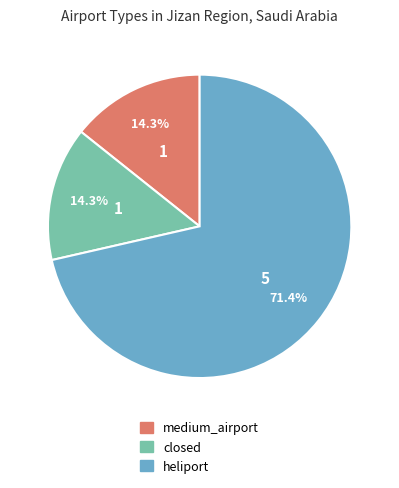

Is there a majority slice in this chart?

Yes